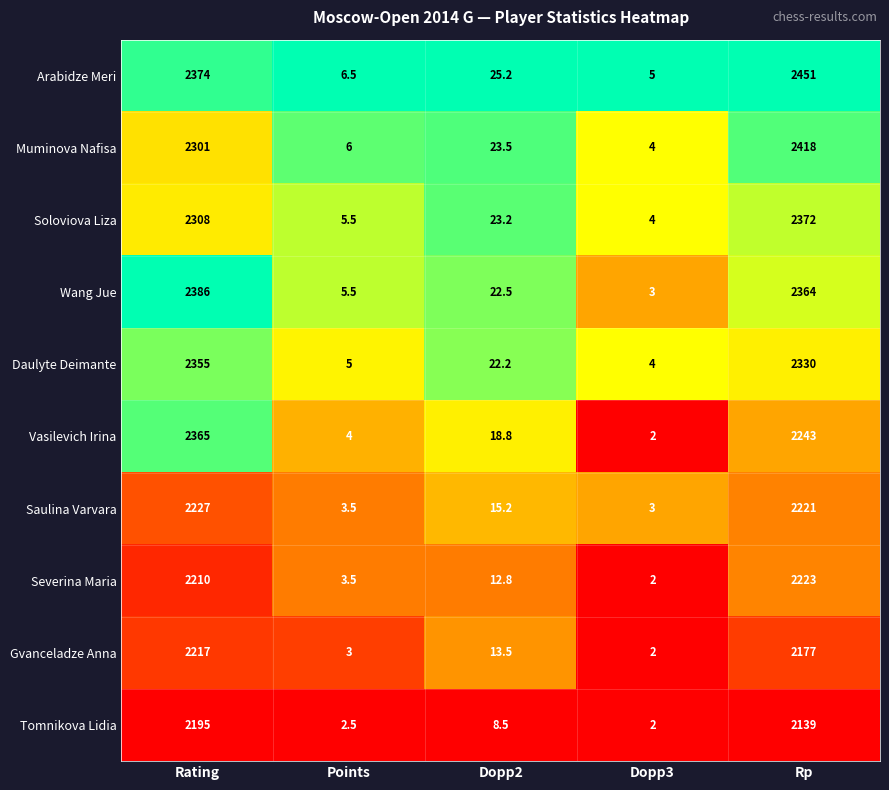

What is the spread (max minus min) of values at Dopp2?

16.7